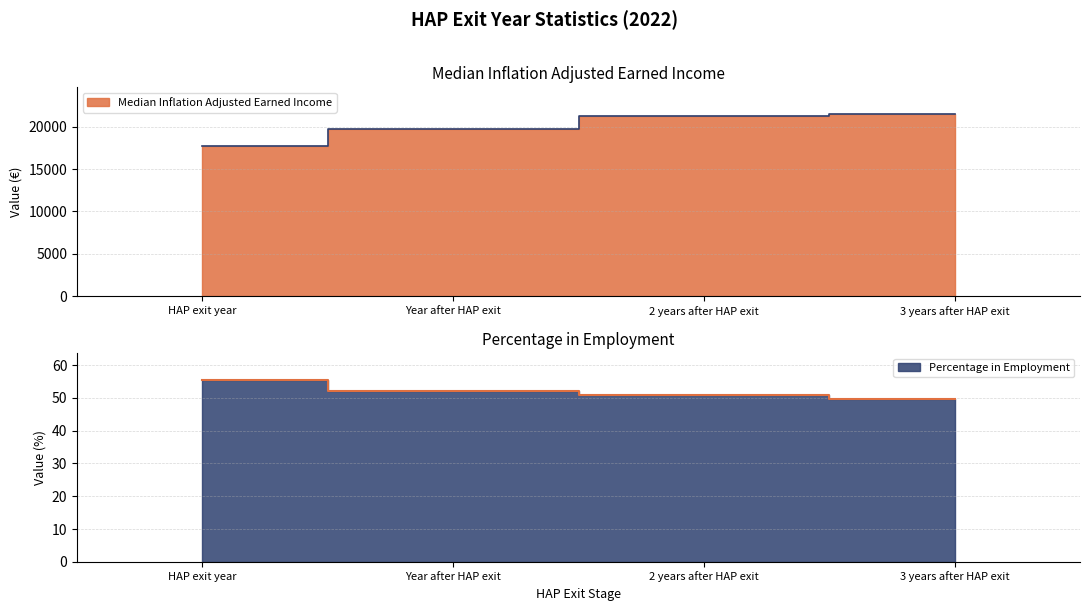

True or false: Percentage in Employment has a value of 52.1 at Year after HAP exit.

True